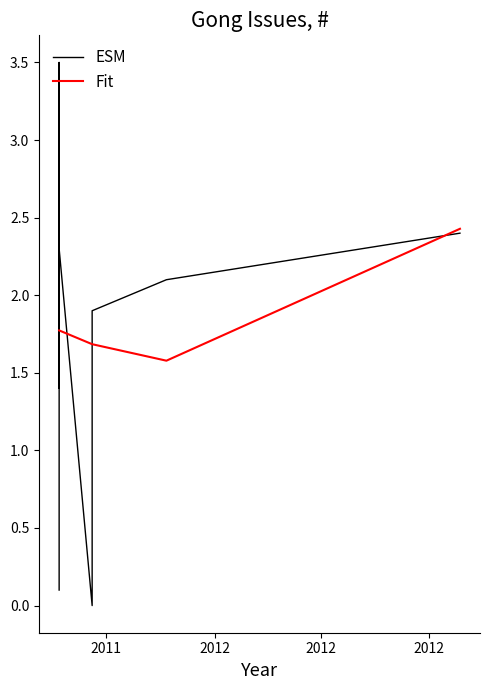

Does the chart display data point markers on the line(s)?

No